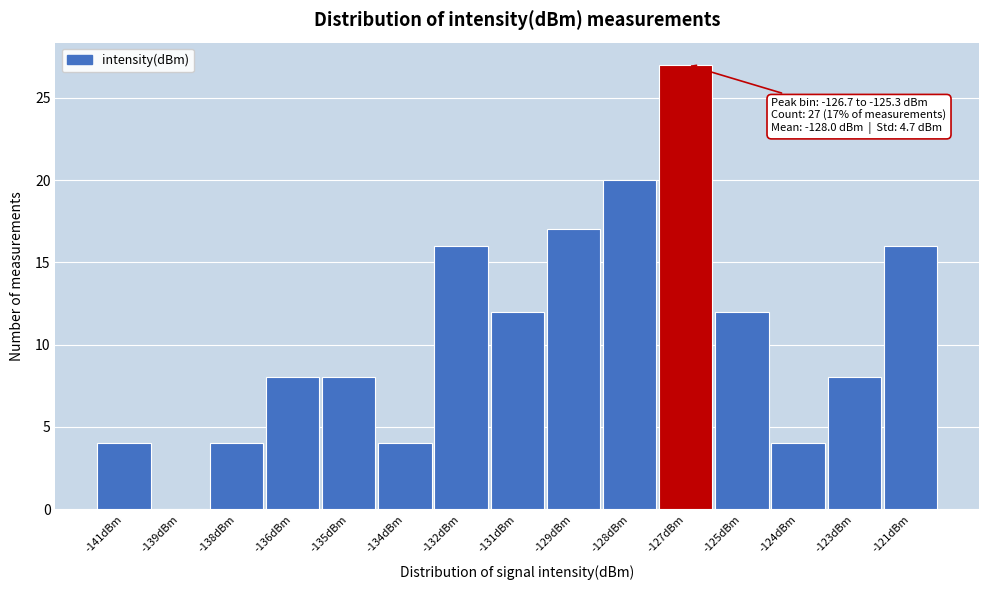

Reading right to left, transcribe all the data shown in this chart.

-121dBm=16	-123dBm=8	-124dBm=4	-125dBm=12	-127dBm=27	-128dBm=20	-129dBm=17	-131dBm=12	-132dBm=16	-134dBm=4	-135dBm=8	-136dBm=8	-138dBm=4	-139dBm=0	-141dBm=4